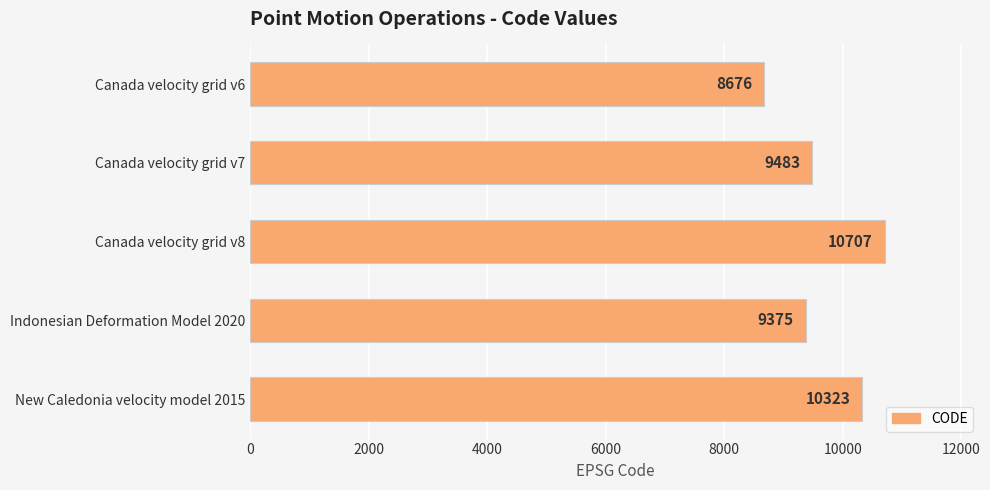

What is the difference between the maximum and minimum values?

2031